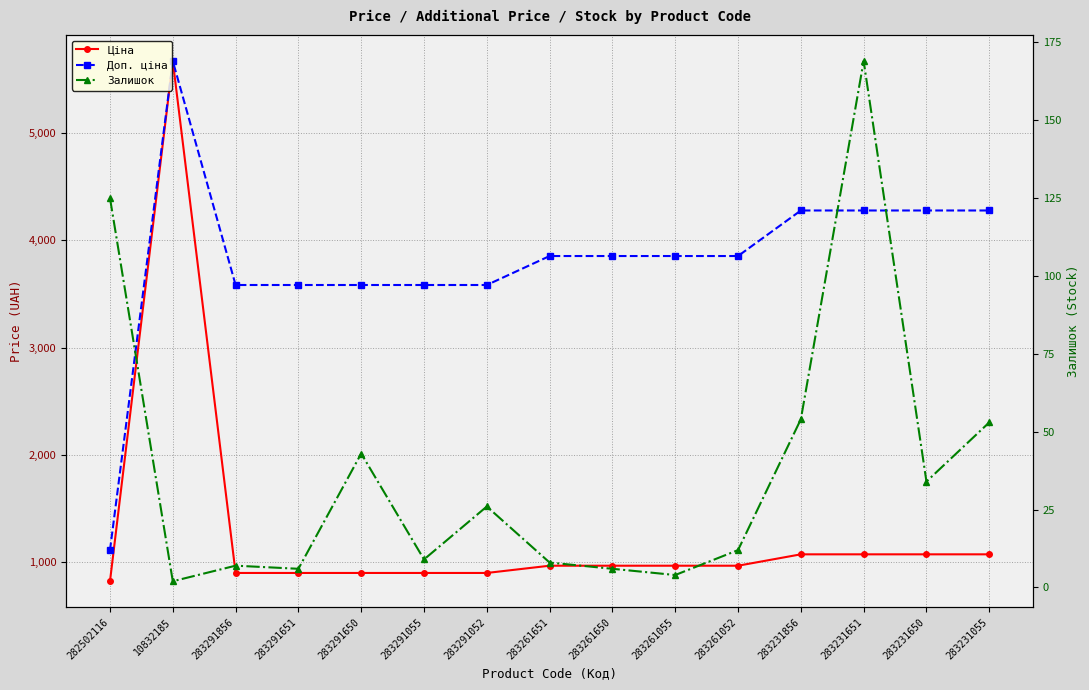

What are all the series names shown in the legend?

Ціна, Доп. ціна, Залишок